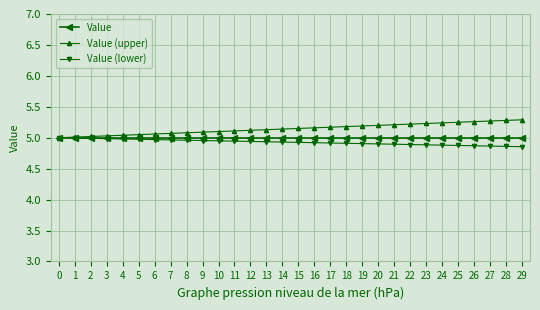

The value of Value (lower) at 1 is 1.5. True or false?

False